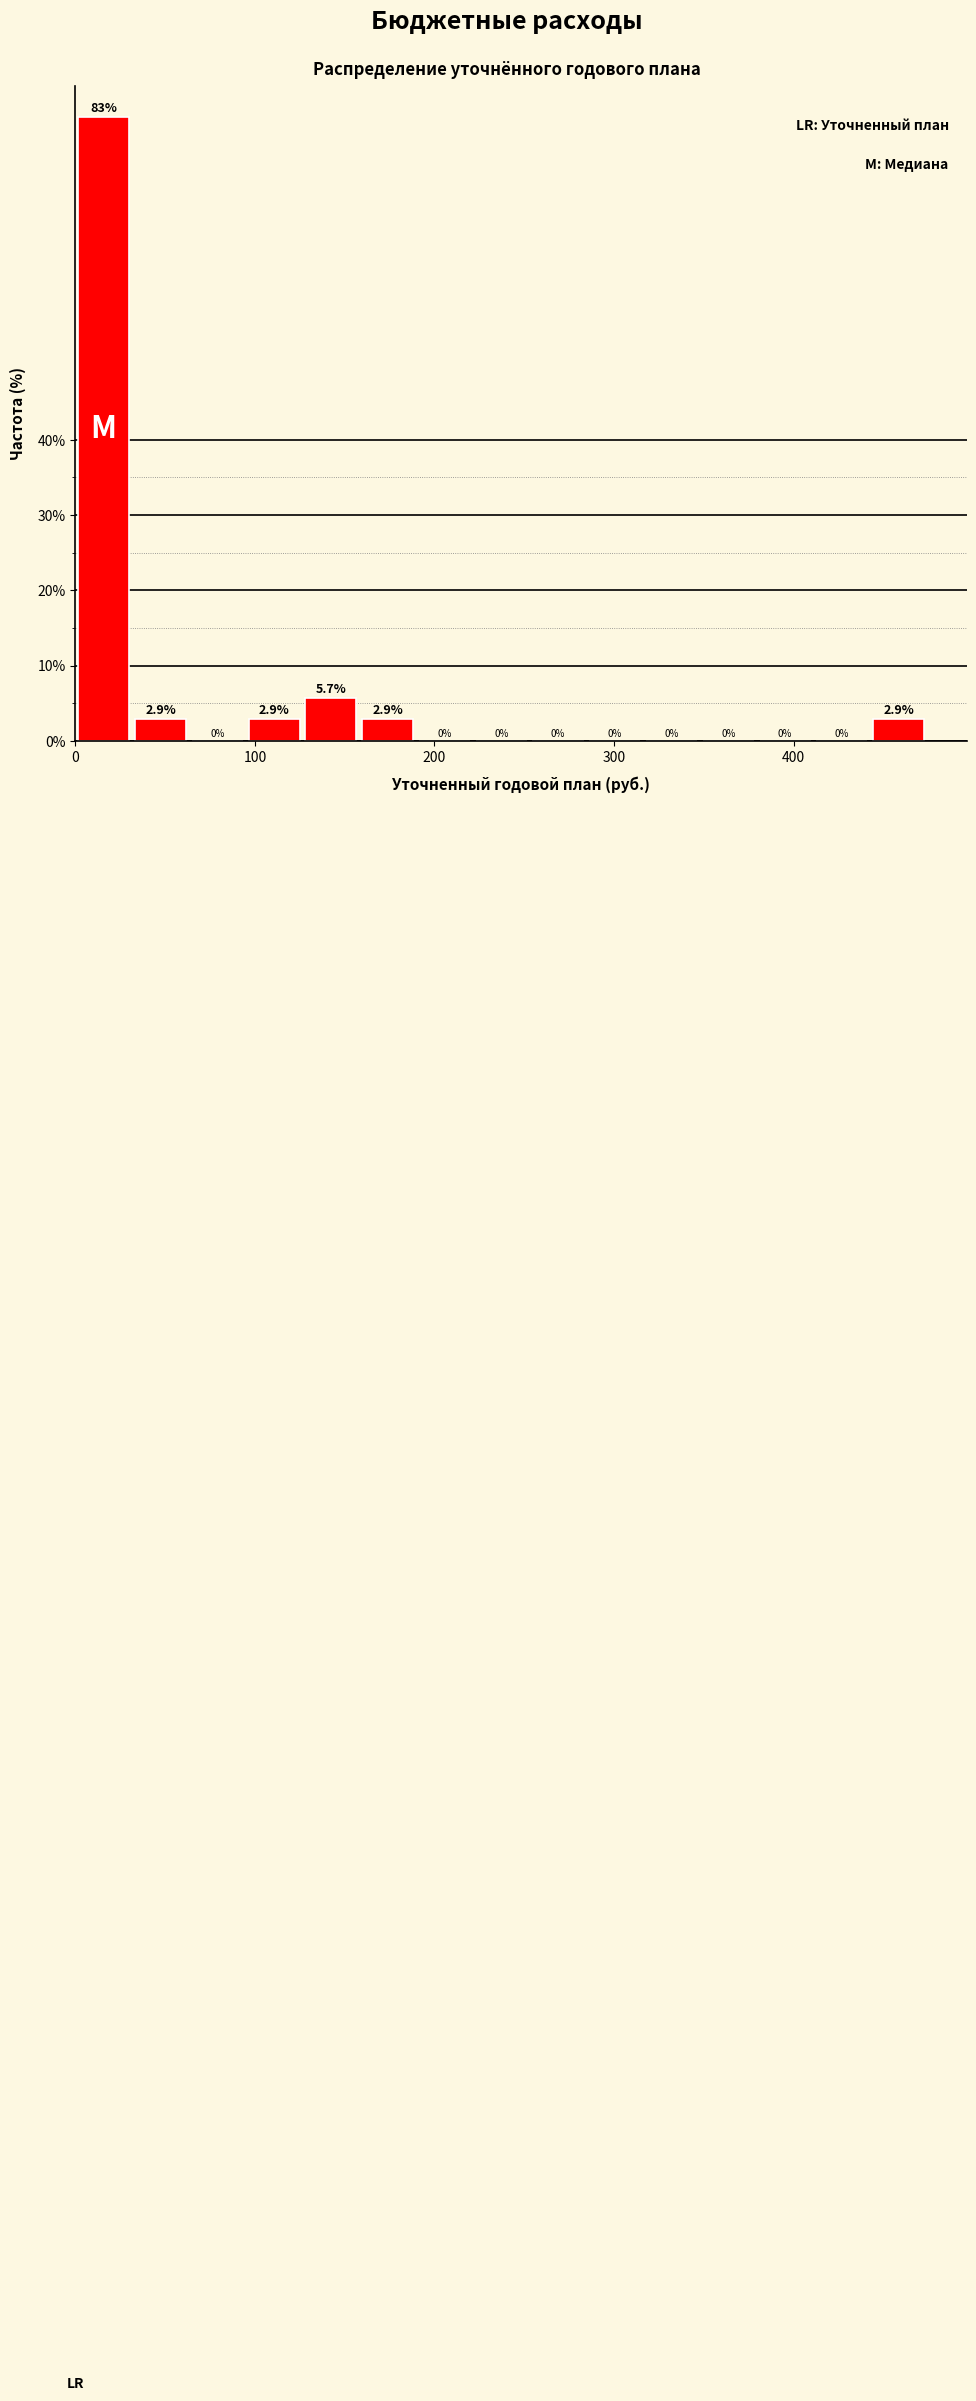

Around what value on the x-axis is the tallest bar? Give the approximate position of its centre, as read against the axis.

20